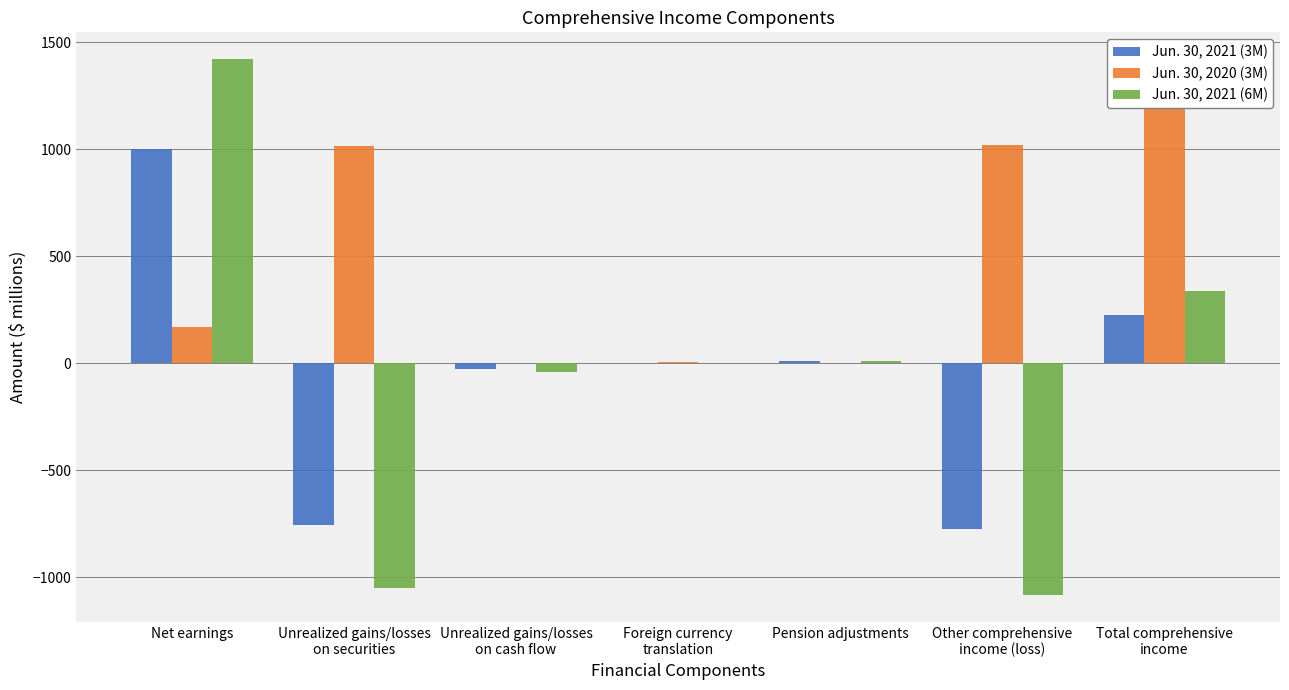

What is the maximum value for Jun. 30, 2021 (3M)?

1002